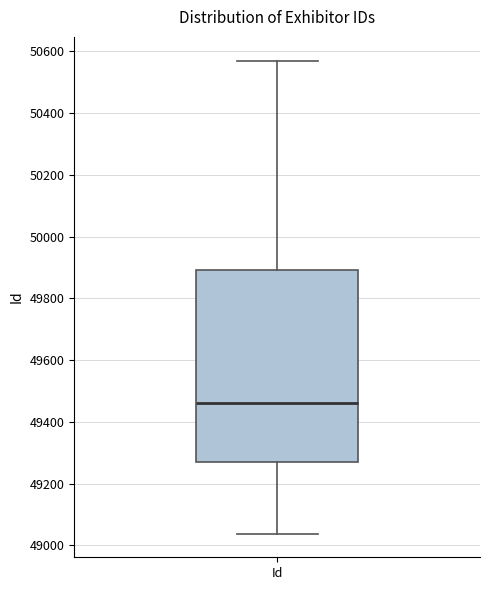

Transcribe this box plot: give where the median line is, the range the box spans, and where the two whiskers end, as read against the y-axis. The values are not printed on the chart, so give them approximately, as read against the axis.

median 49460, box 49260 to 49900, whiskers 49040 to 50580